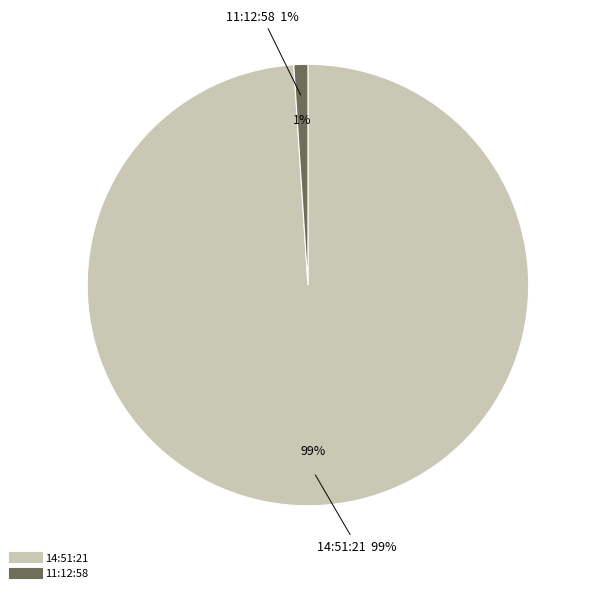

Does 11:12:58 account for over 50% of the chart?

No